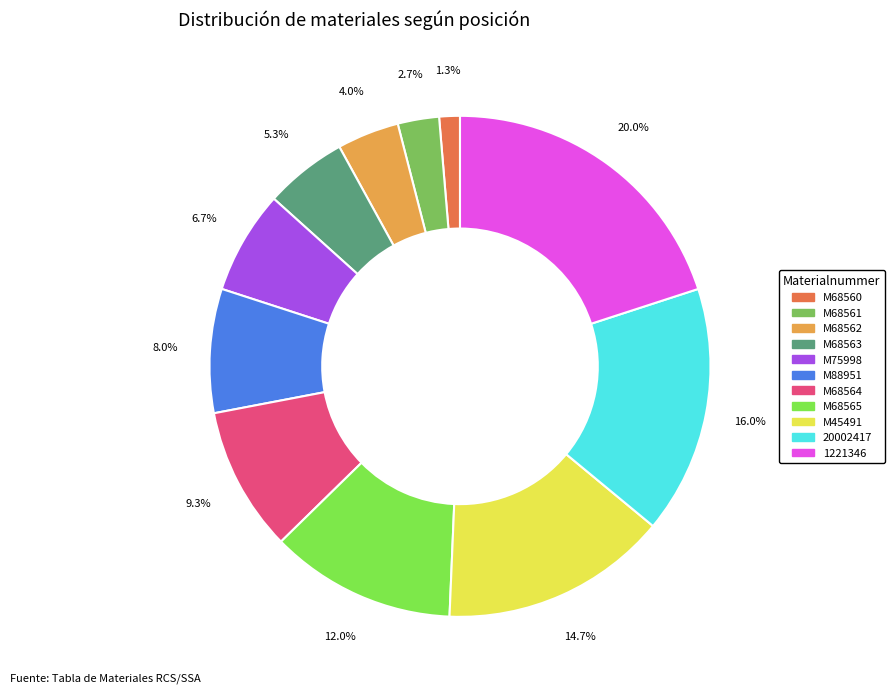

To the nearest percent, what is the difference between the largest and smallest slice percentages?

19%